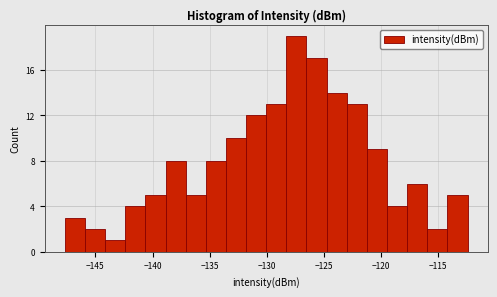

Around what value on the x-axis is the tallest bar? Give the approximate position of its centre, as read against the axis.

-127.5